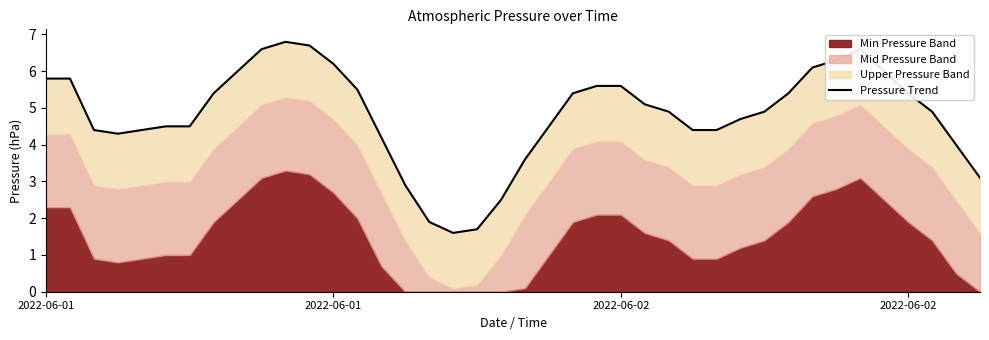

What is the greatest value displayed?

6.8